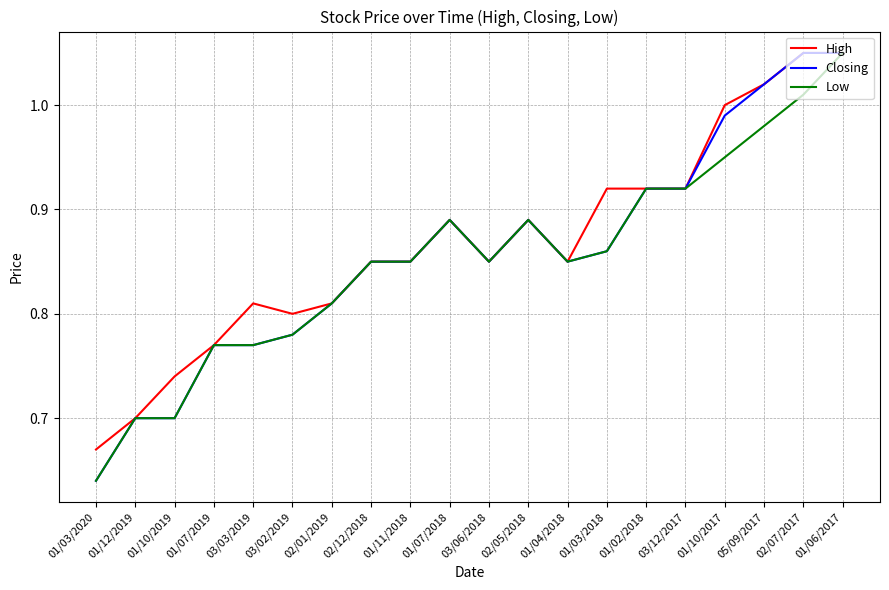

What is the total value across all series at 01/07/2018?

2.7